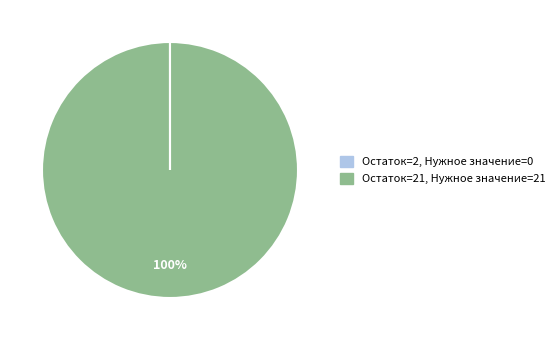

To the nearest percent, what is the difference between the largest and smallest slice percentages?

100%